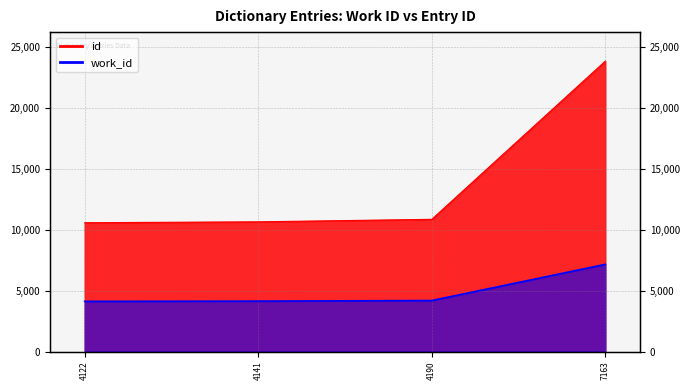

Rank the categories by work_id value from highest to lowest.

7163, 4190, 4141, 4122